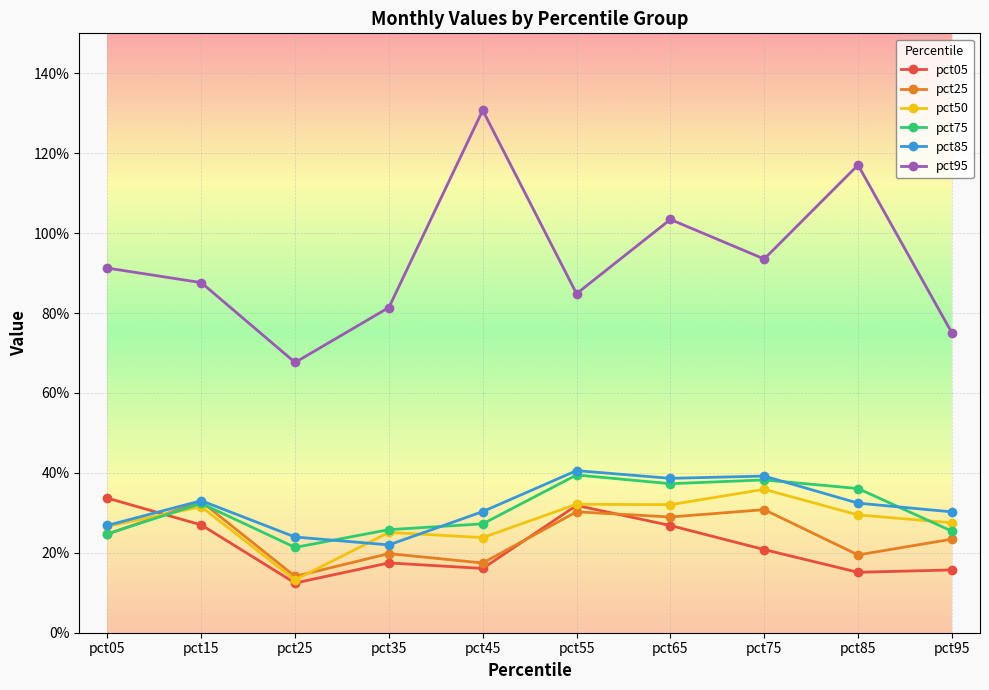

Is the value of pct50 at pct05 greater than the value of pct75 at pct65?

No